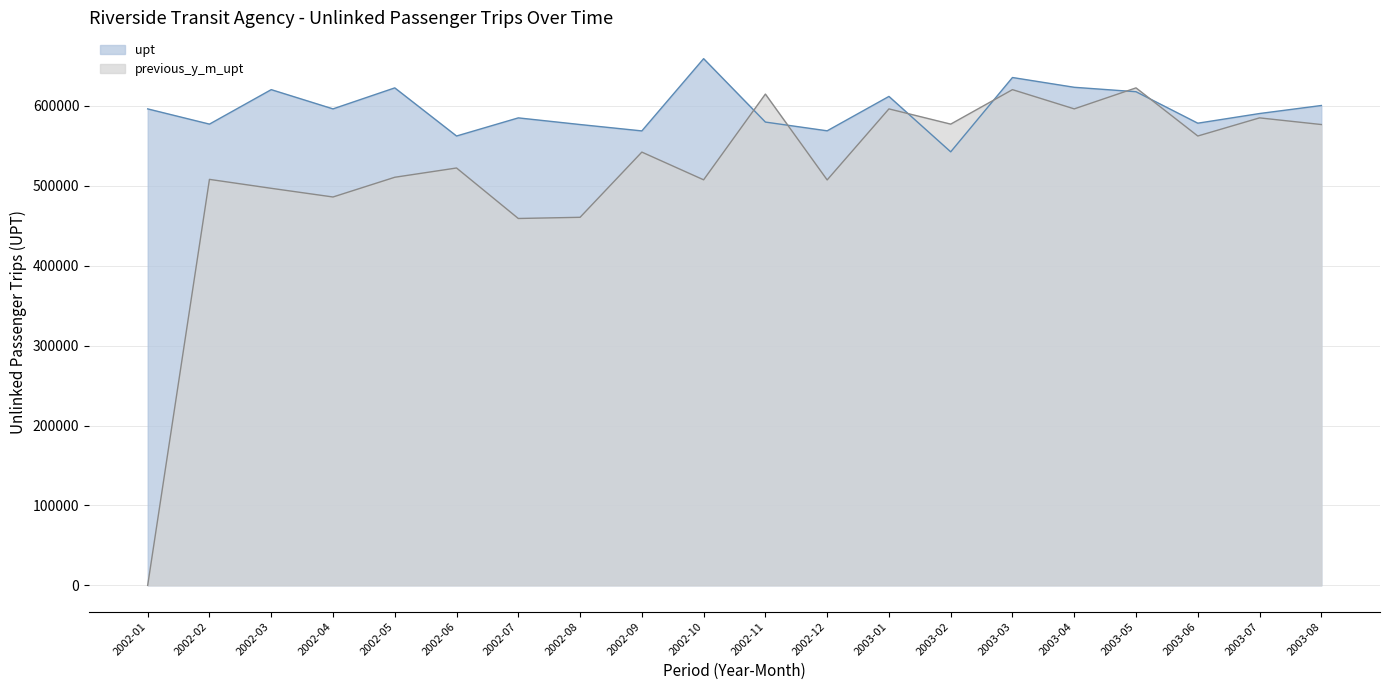

After their last crossing, which series has the higher values: previous_y_m_upt or upt?

upt